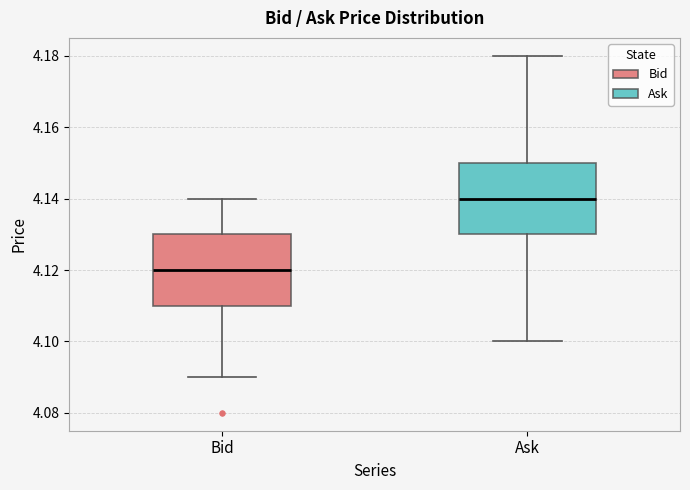

Which box's median line is the highest?

Ask